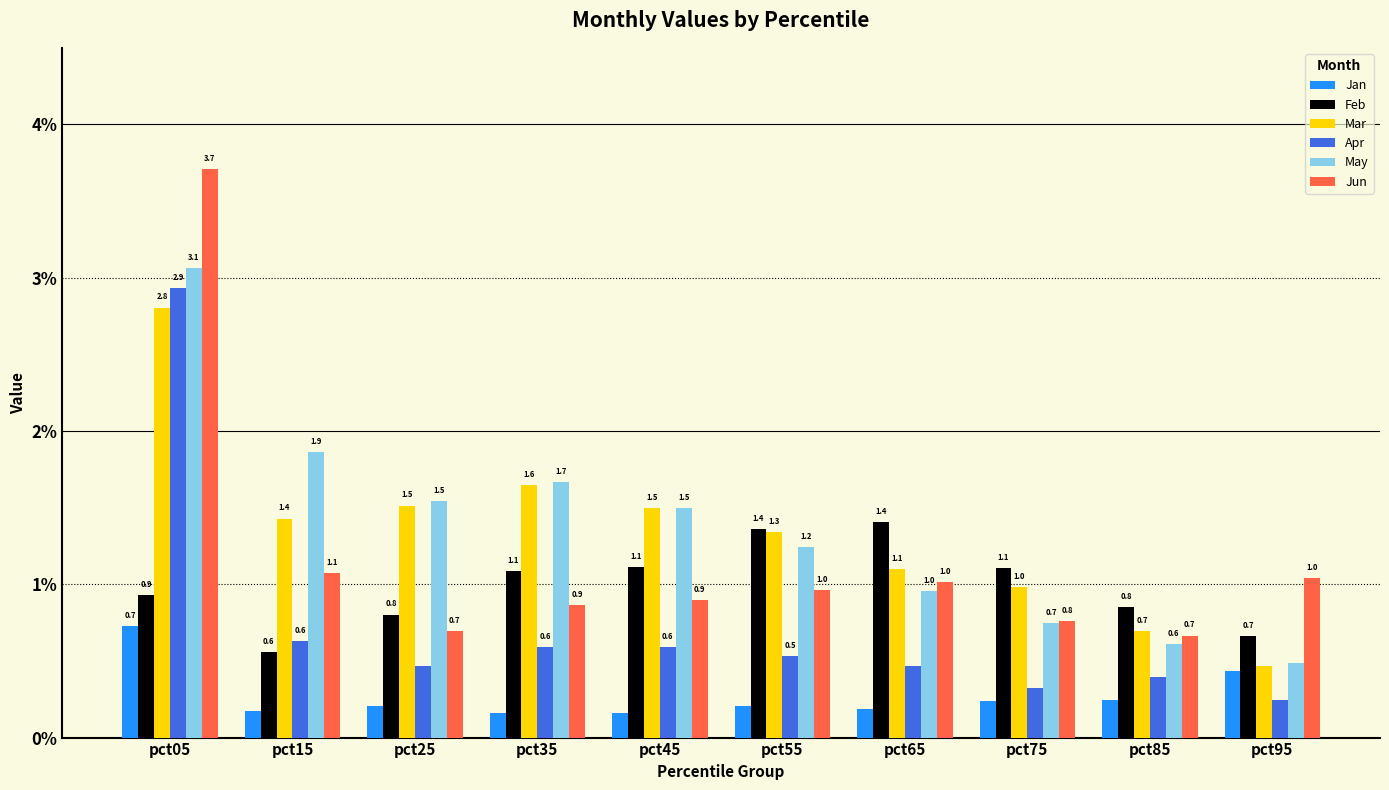

Rank the series by their maximum value, from highest to lowest.

Jun, May, Apr, Mar, Feb, Jan